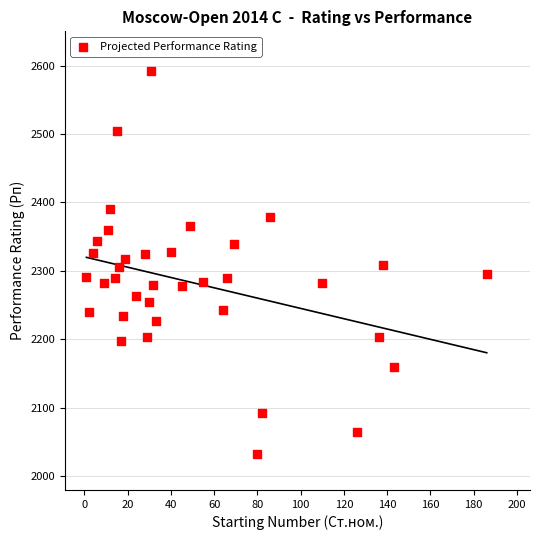

What is the range of Y values (max minus min)?

560